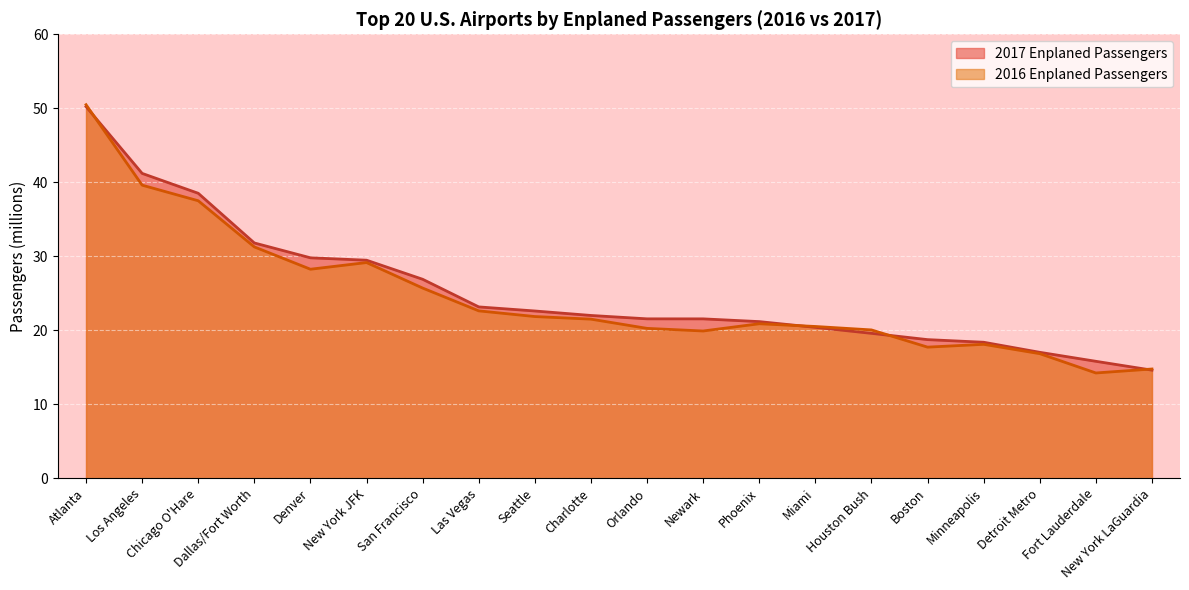

How many distinct data groups are displayed?

2